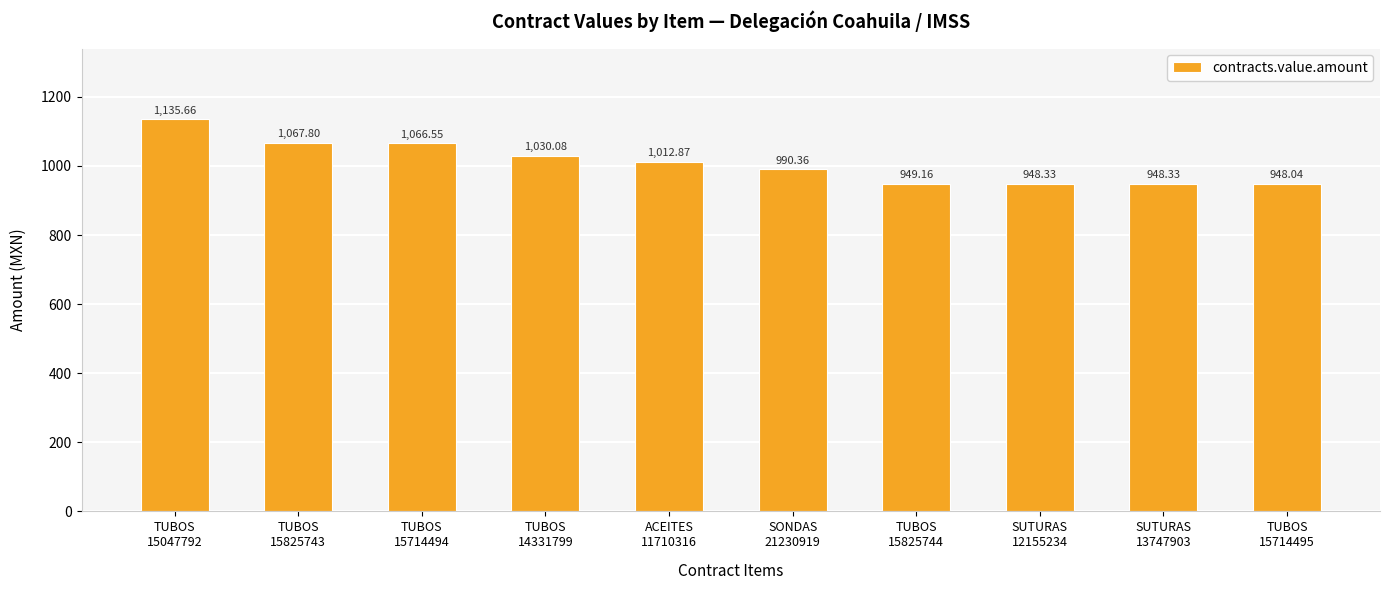

What is the difference between the maximum and minimum values?

187.6